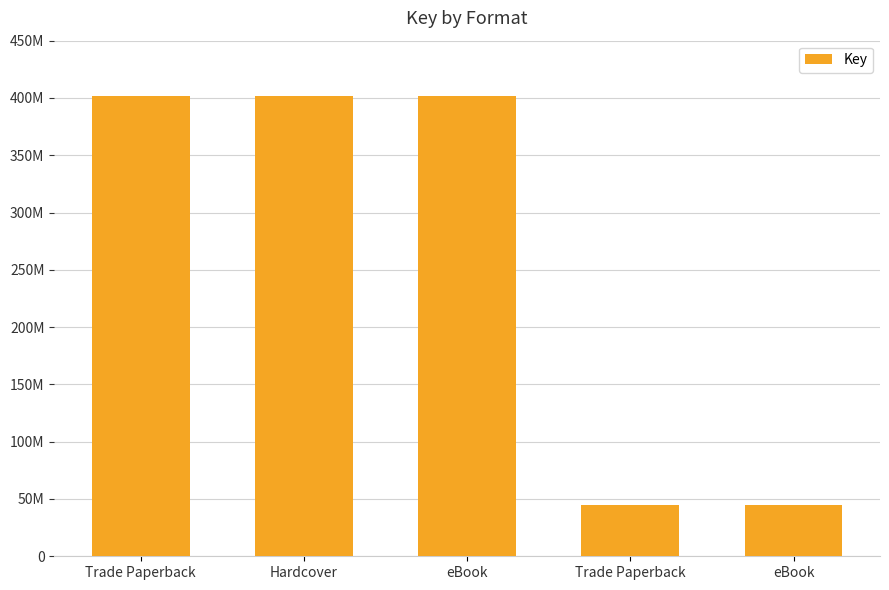

Rank the categories by value from lowest to highest.

Trade Paperback, eBook, Trade Paperback, Hardcover, eBook